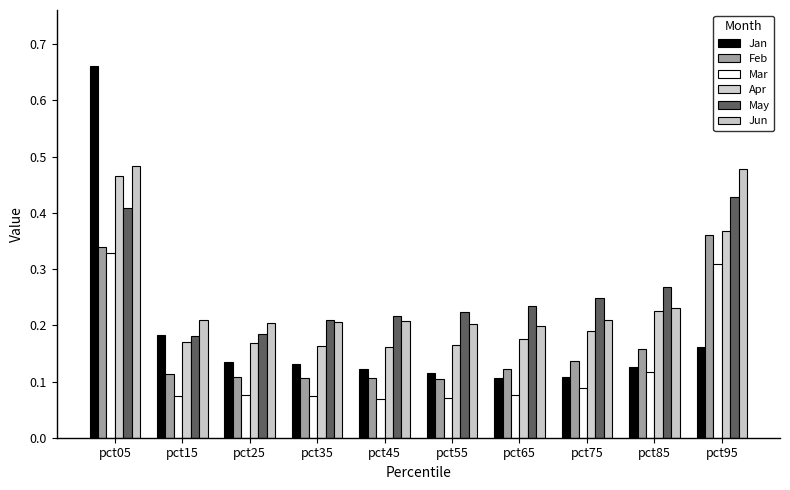

What is the difference between the Feb values at pct95 and pct45?

0.3